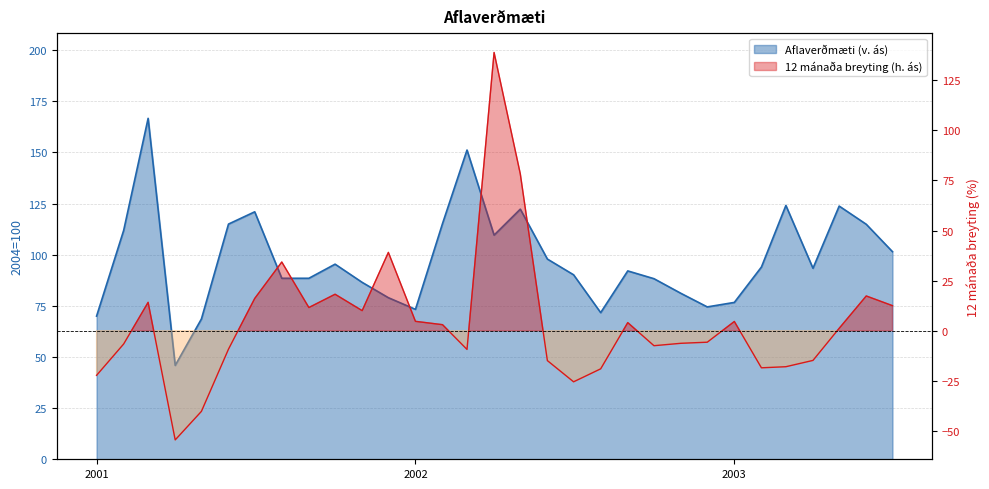

What is the smallest value displayed?

-54.4